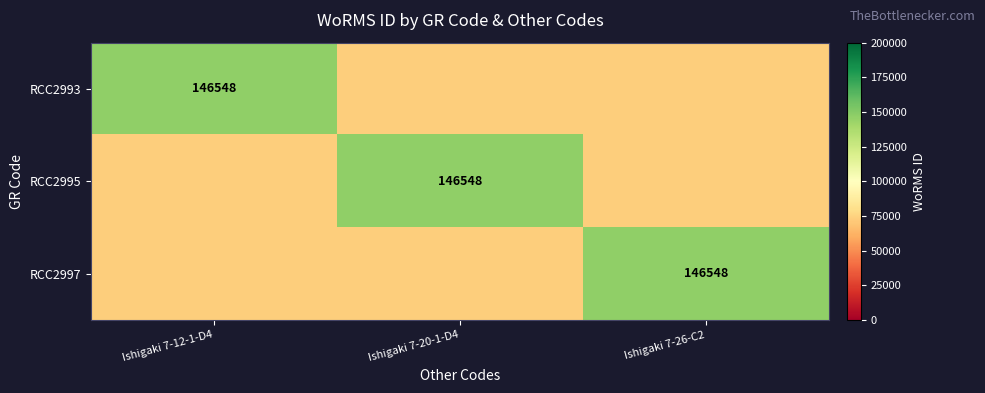

The RCC2993 series shows 67012 at Ishigaki 7-12-1-D4. True or false?

False